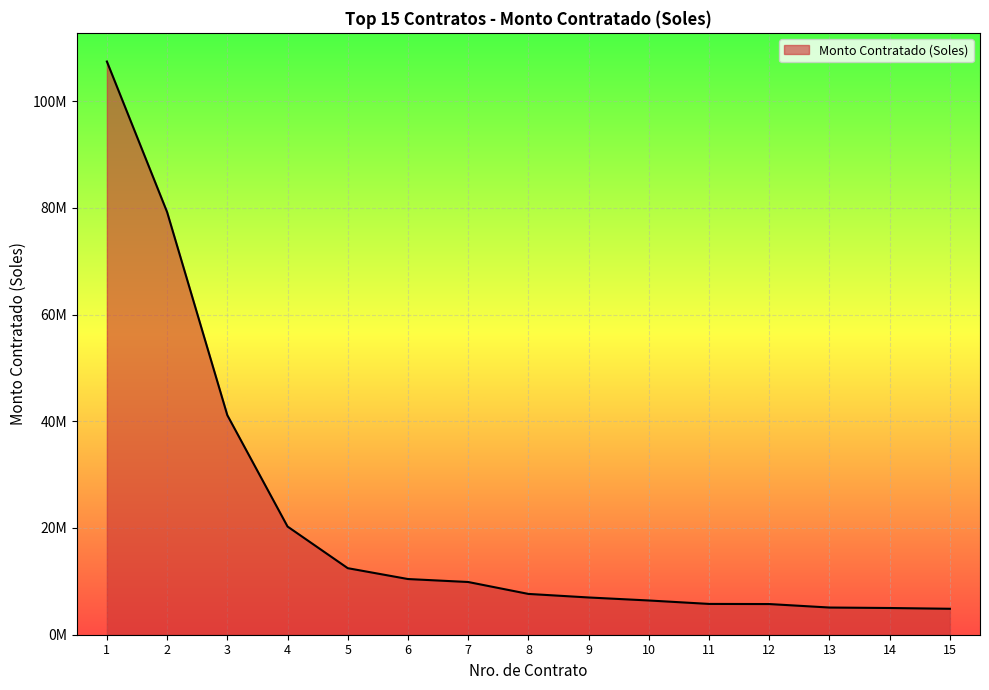

What is the smallest value displayed?

4863112.8